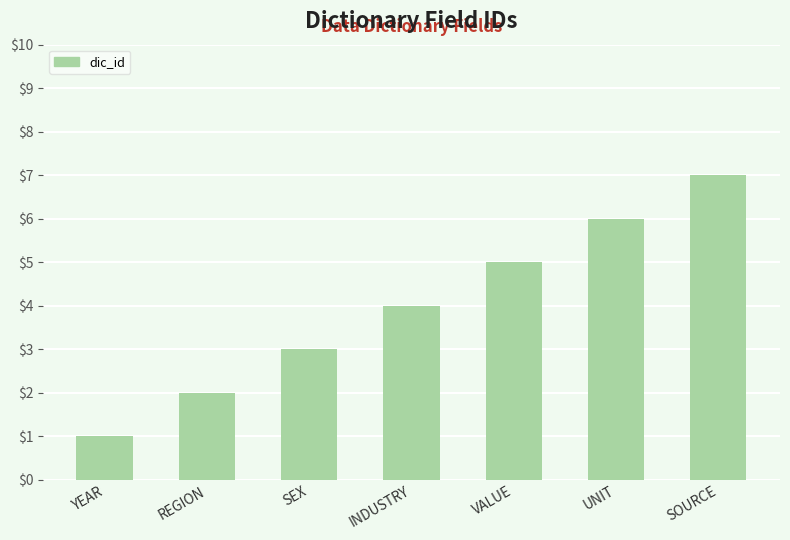

Approximately how many times larger is the value at YEAR compared to UNIT?

0.2